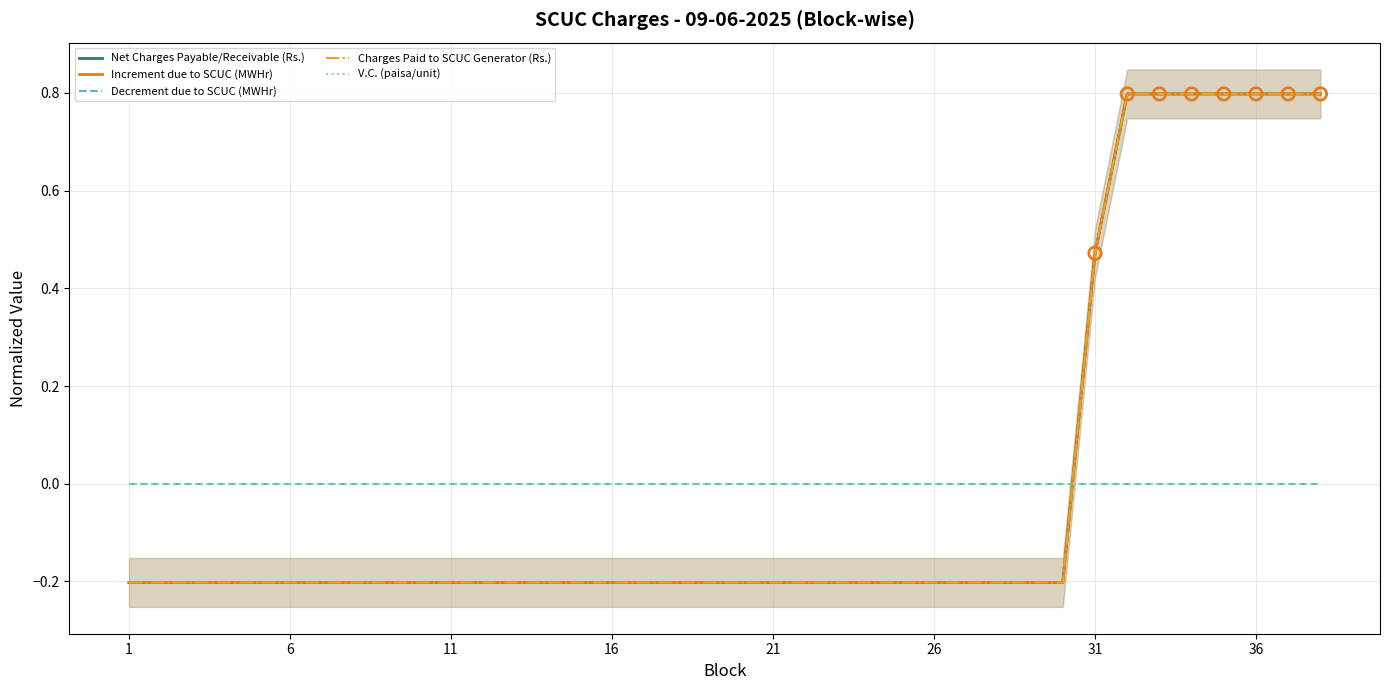

At how many categories does at least one series exceed 0?

8